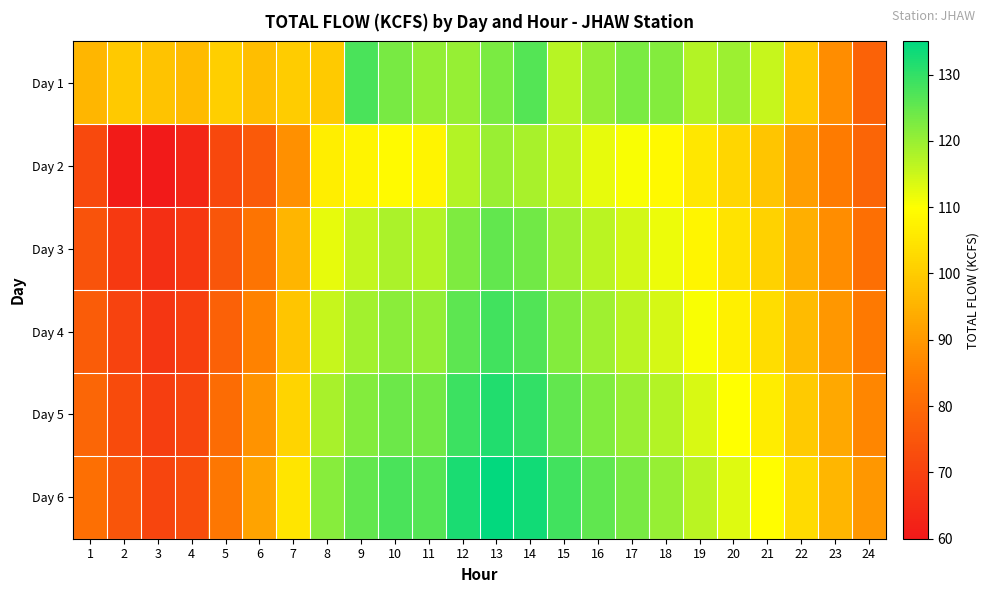

Reading left to right, extract all data points from this chart.

Day 1: 1=95.8	2=99.4	3=98.3	4=96.9	5=100.5	6=97.4	7=100.1	8=99.7	9=127.5	10=123.0	11=120.6	12=120.1	13=122.8	14=126.7	15=117.1	16=120.4	17=122.8	18=121.9	19=117.3	20=119.7	21=115.6	22=99.6	23=87.7	24=77.9
Day 2: 1=72.0	2=60.8	3=60.5	4=63.4	5=71.7	6=75.9	7=88.3	8=106.6	9=107.9	10=109.2	11=108.0	12=117.4	13=119.8	14=118.5	15=116.2	16=112.3	17=110.5	18=108.9	19=105.4	20=102.1	21=98.7	22=91.2	23=84.3	24=78.6
Day 3: 1=74.2	2=68.1	3=65.3	4=67.8	5=75.2	6=82.4	7=95.6	8=112.3	9=115.7	10=118.2	11=117.4	12=122.6	13=125.3	14=123.8	15=119.4	16=116.7	17=114.2	18=111.8	19=108.3	20=104.6	21=101.2	22=94.5	23=87.6	24=81.3
Day 4: 1=76.5	2=70.3	3=67.2	4=69.4	5=77.8	6=85.6	7=98.7	8=115.4	9=118.9	10=121.3	11=120.5	12=125.8	13=128.4	14=126.9	15=122.1	16=119.3	17=116.8	18=114.1	19=110.6	20=106.9	21=103.4	22=96.7	23=89.8	24=83.5
Day 5: 1=78.9	2=72.5	3=69.1	4=71.0	5=80.4	6=88.8	7=101.8	8=118.5	9=122.1	10=124.4	11=123.6	12=129.0	13=131.5	14=130.0	15=125.2	16=122.4	17=119.9	18=117.2	19=113.7	20=110.0	21=106.5	22=99.8	23=92.9	24=86.6
Day 6: 1=81.3	2=74.7	3=71.0	4=72.6	5=83.0	6=92.0	7=104.9	8=121.6	9=125.3	10=127.5	11=126.7	12=132.2	13=134.6	14=133.1	15=128.3	16=125.5	17=123.0	18=120.3	19=116.8	20=113.1	21=109.6	22=102.9	23=96.0	24=89.7